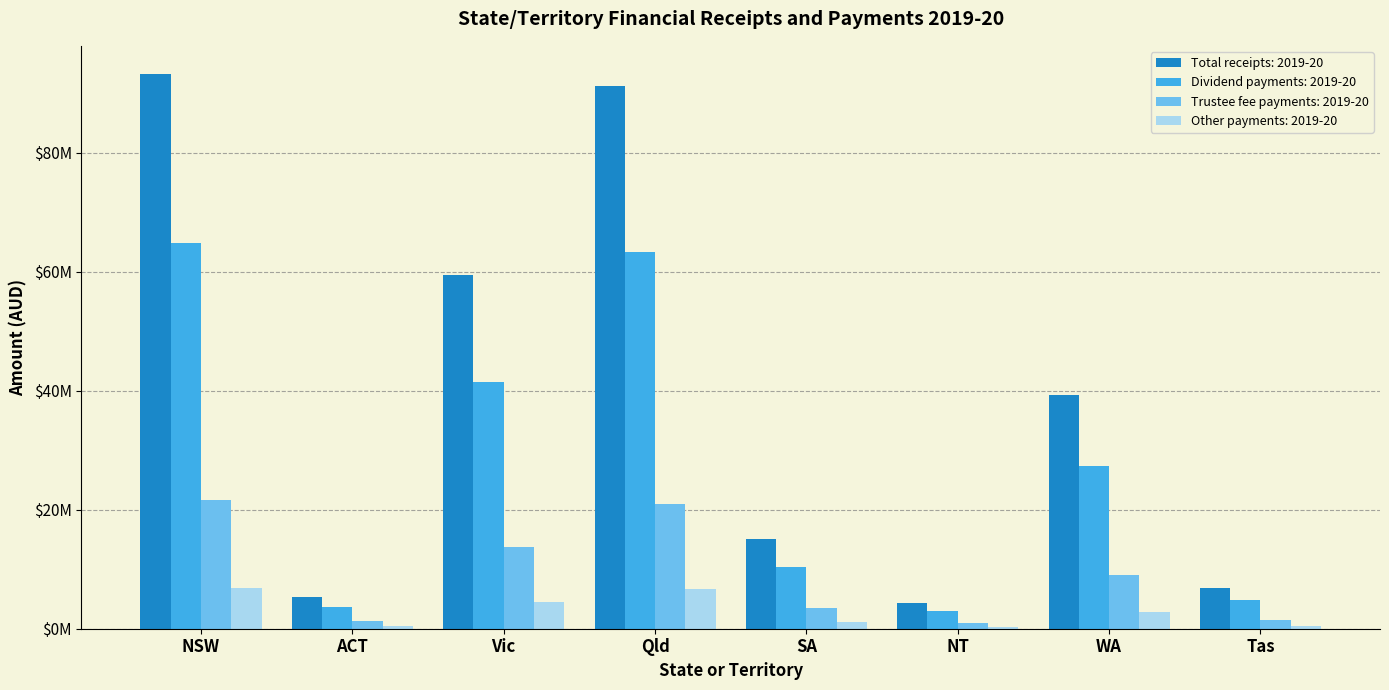

Rank the series at ACT from highest to lowest value.

Total receipts: 2019-20, Dividend payments: 2019-20, Trustee fee payments: 2019-20, Other payments: 2019-20